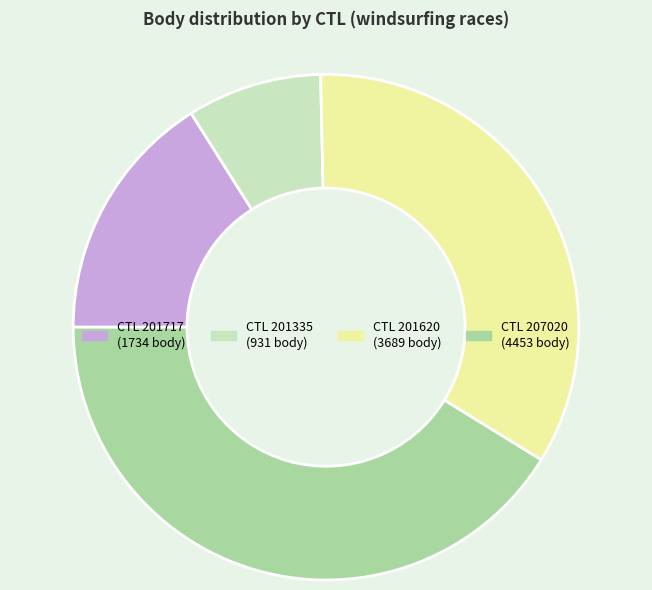

Does any single category account for the majority?

No